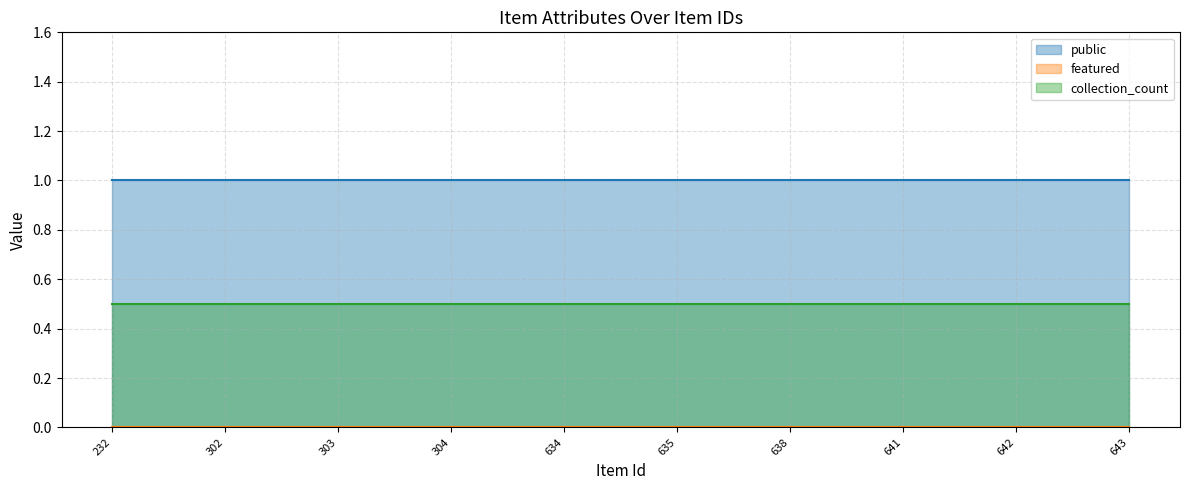

At which category does the chart reach its peak across all series?

232